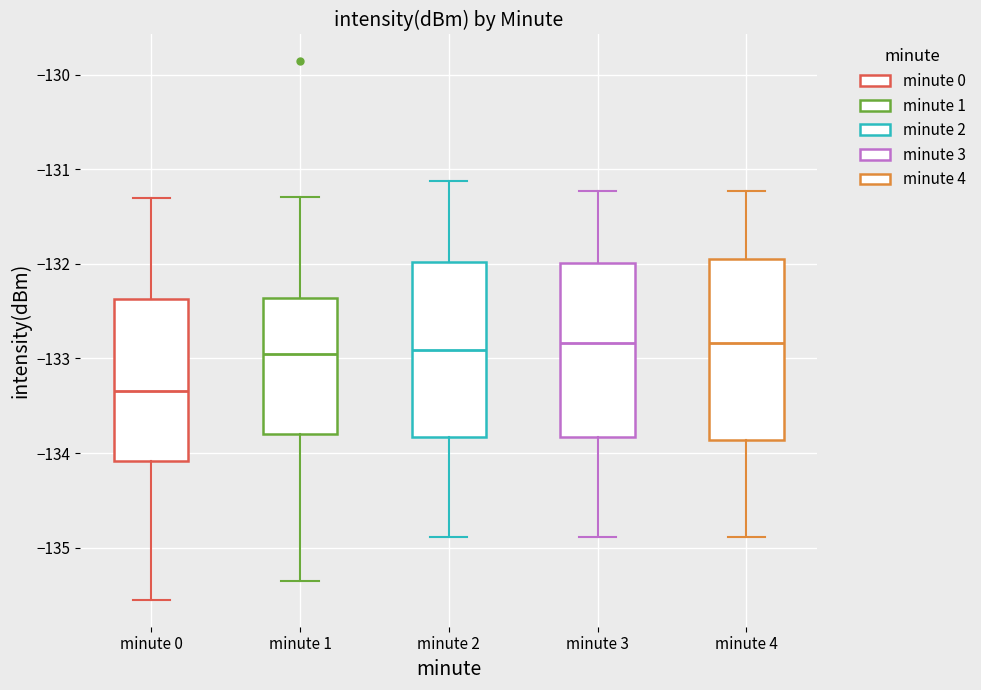

Reading left to right, transcribe this box plot: for each box, give where its median line is, the range the box spans, and where its two whiskers end, as read against the y-axis. The values are not printed on the chart, so give them approximately, as read against the axis.

minute 0: median -133.3, box -134.1 to -132.4, whiskers -135.6 to -131.3
minute 1: median -133.0, box -133.8 to -132.4, whiskers -135.3 to -131.3
minute 2: median -132.9, box -133.8 to -132.0, whiskers -134.9 to -131.1
minute 3: median -132.8, box -133.8 to -132.0, whiskers -134.9 to -131.2
minute 4: median -132.8, box -133.9 to -131.9, whiskers -134.9 to -131.2